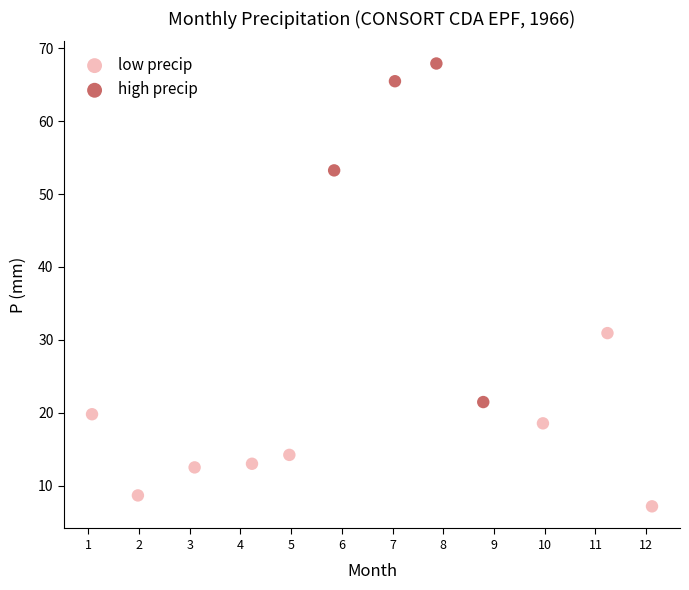

Which series has the largest Y range (max minus min)?

high precip